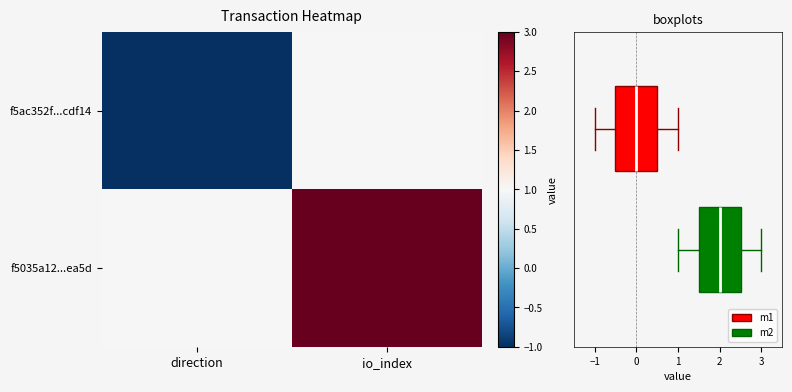

Rank the series at direction from lowest to highest value.

f5ac352f...cdf14, f5035a12...ea5d